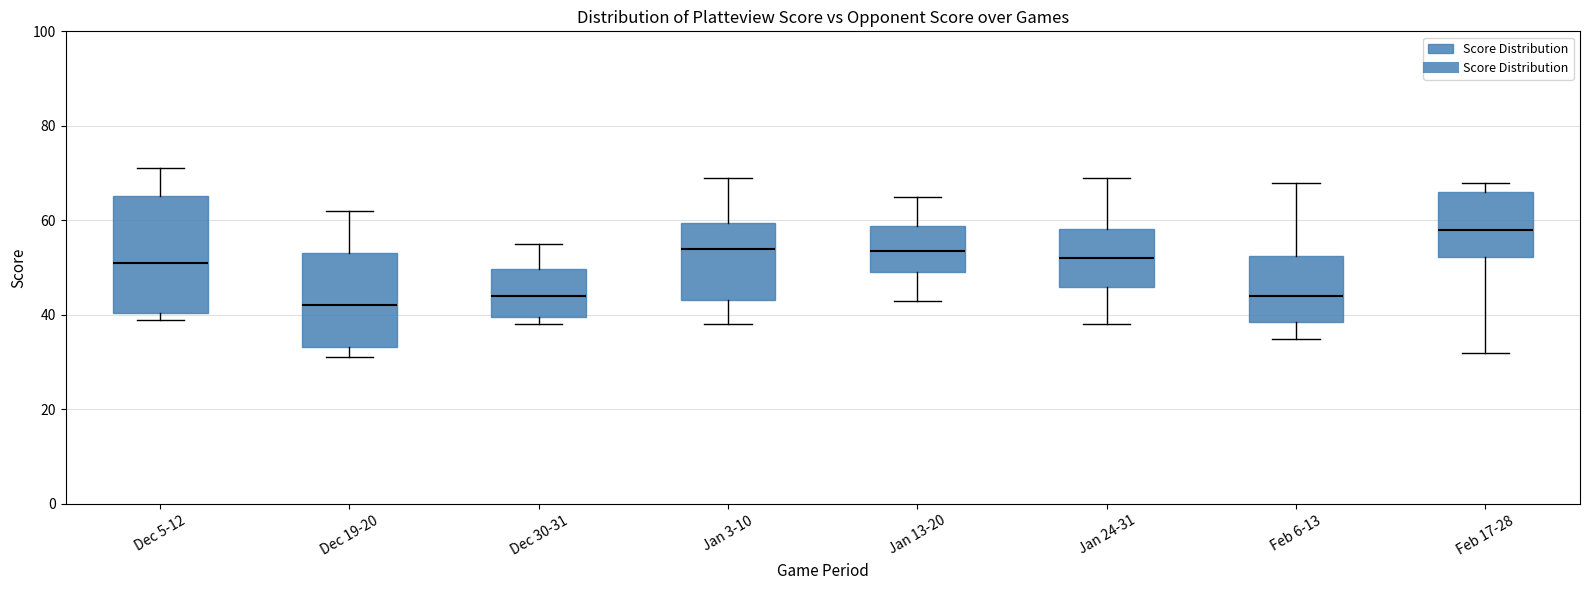

Which box has the lowest median line?

Dec 19-20